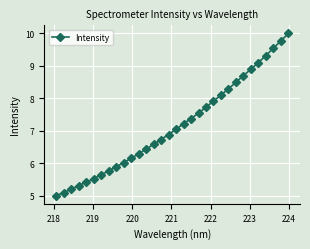

True or false: the data has more than 2 interior local peaks.

False